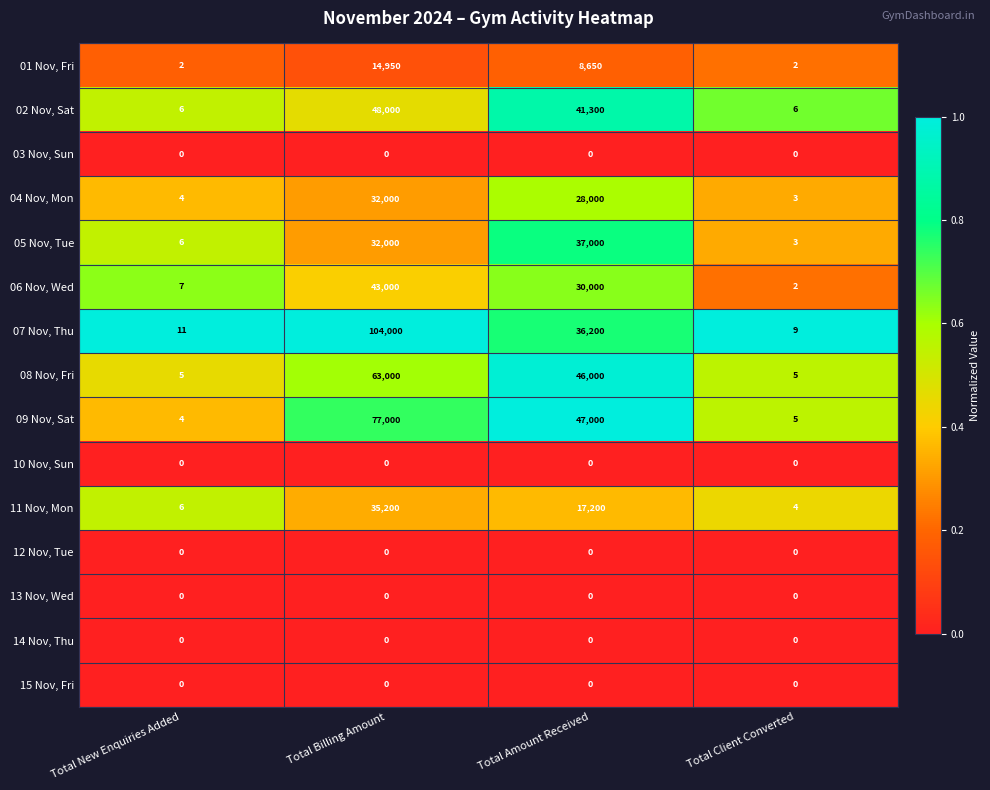

What is the average value of the 06 Nov, Wed series?

18252